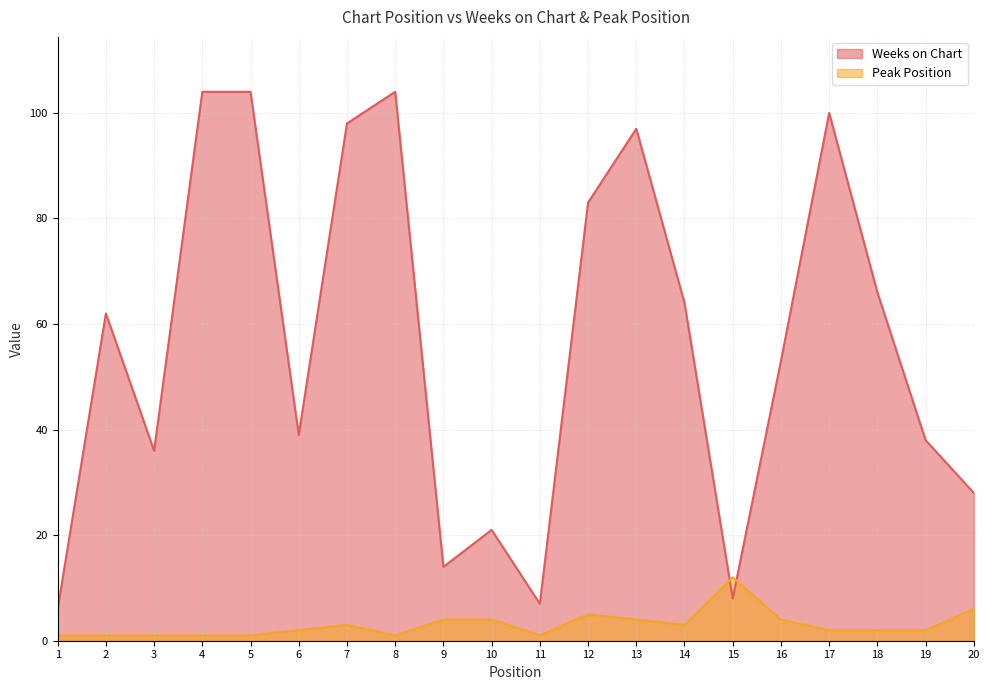

At which category does Weeks on Chart reach its first local peak?

2